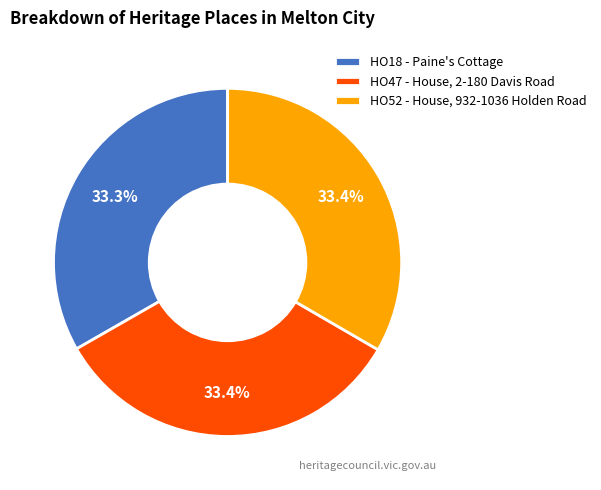

What percentage is the HO18 - Paine's Cottage slice, to the nearest percent?

33%